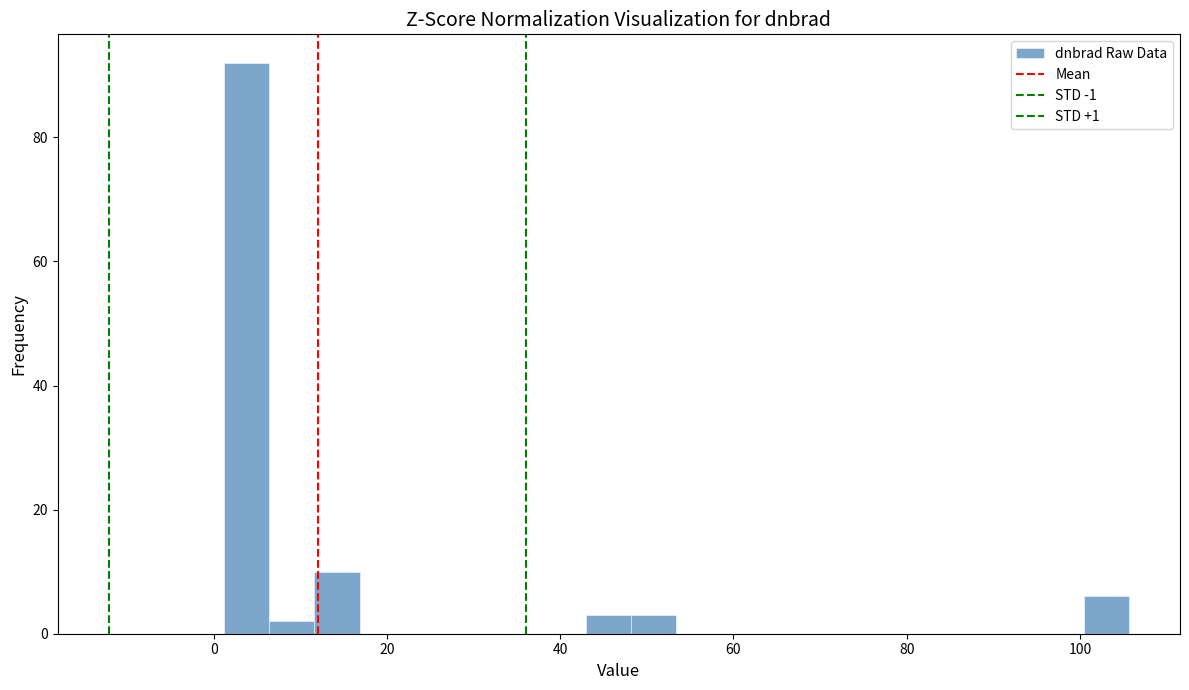

Read against the x-axis, roughly where is the centre of the tallest bar?

4